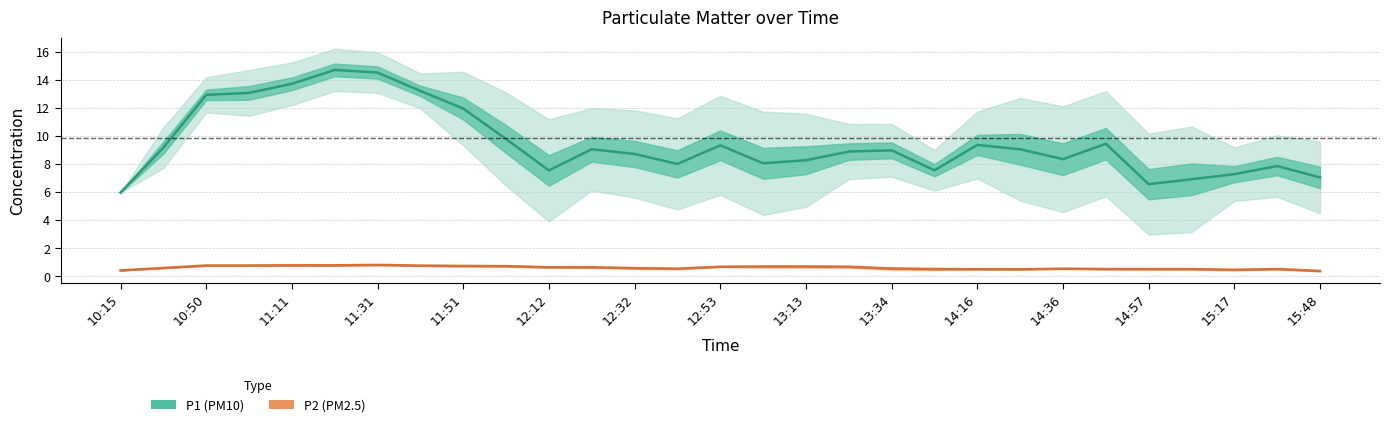

True or false: P2 and P1 intersect in this chart.

False